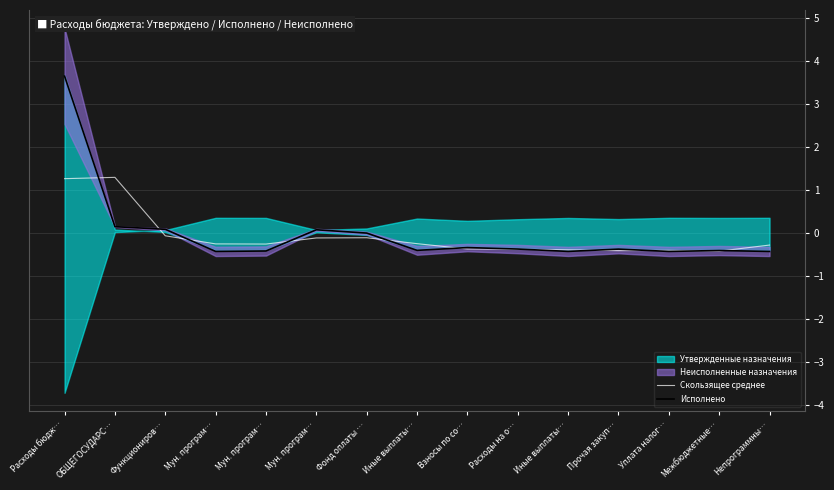

Where is Скользящее среднее nearest to the value 0?

Функциониров…